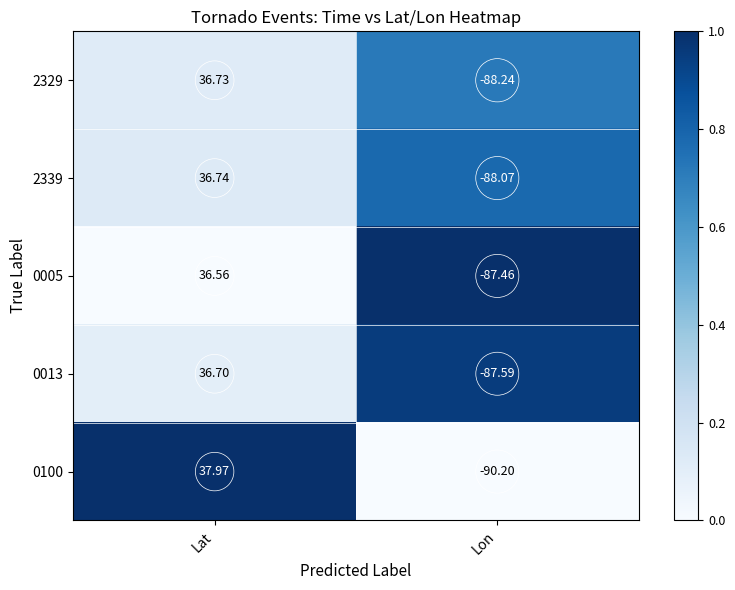

What is the total value across all series at Lon?

-441.6